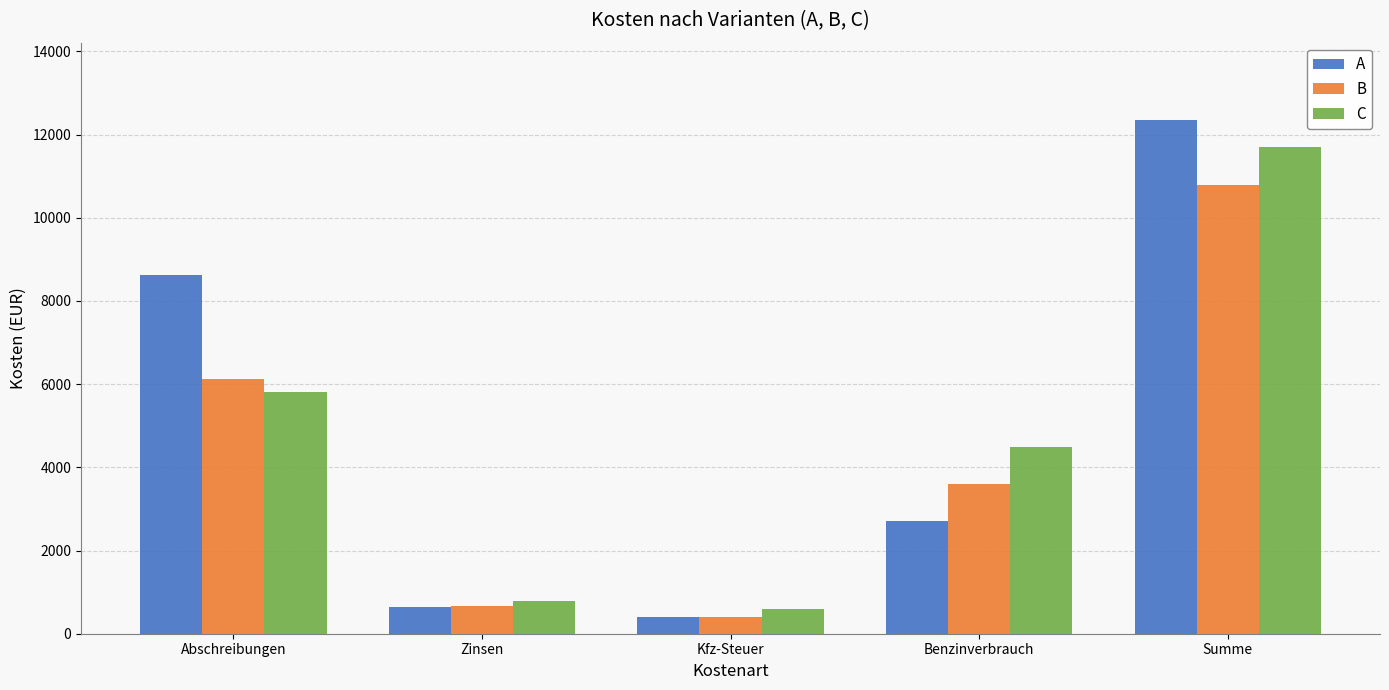

At how many categories does at least one series exceed 3970?

3